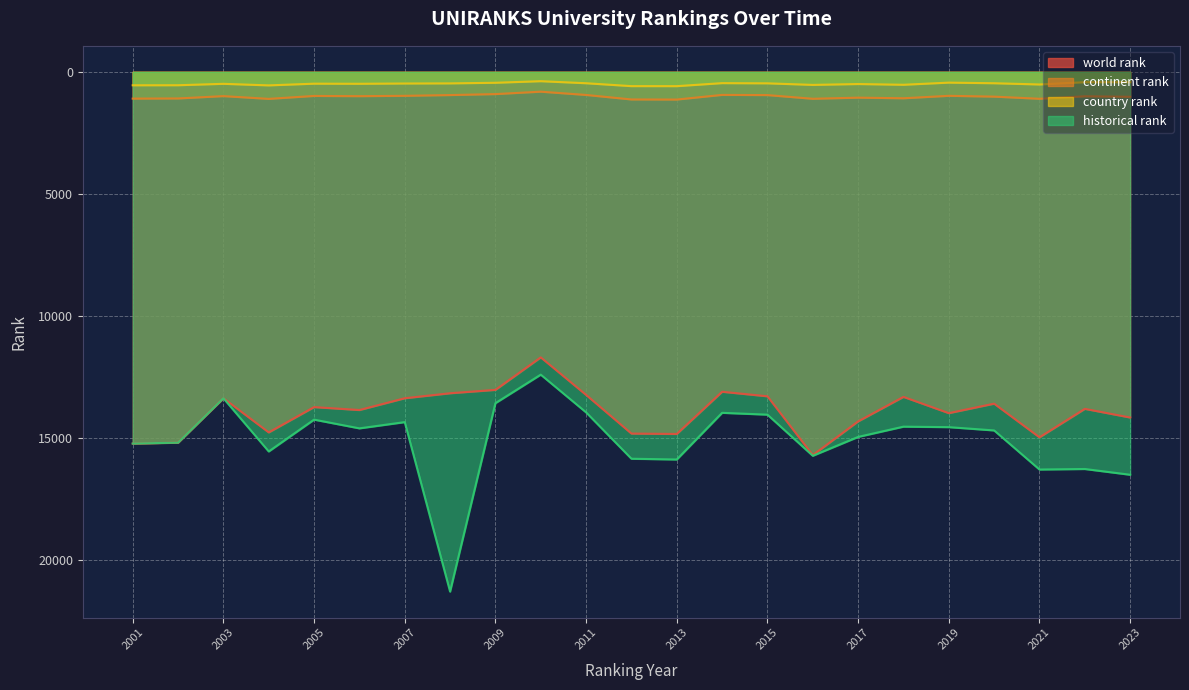

How many data points does each series have?

23